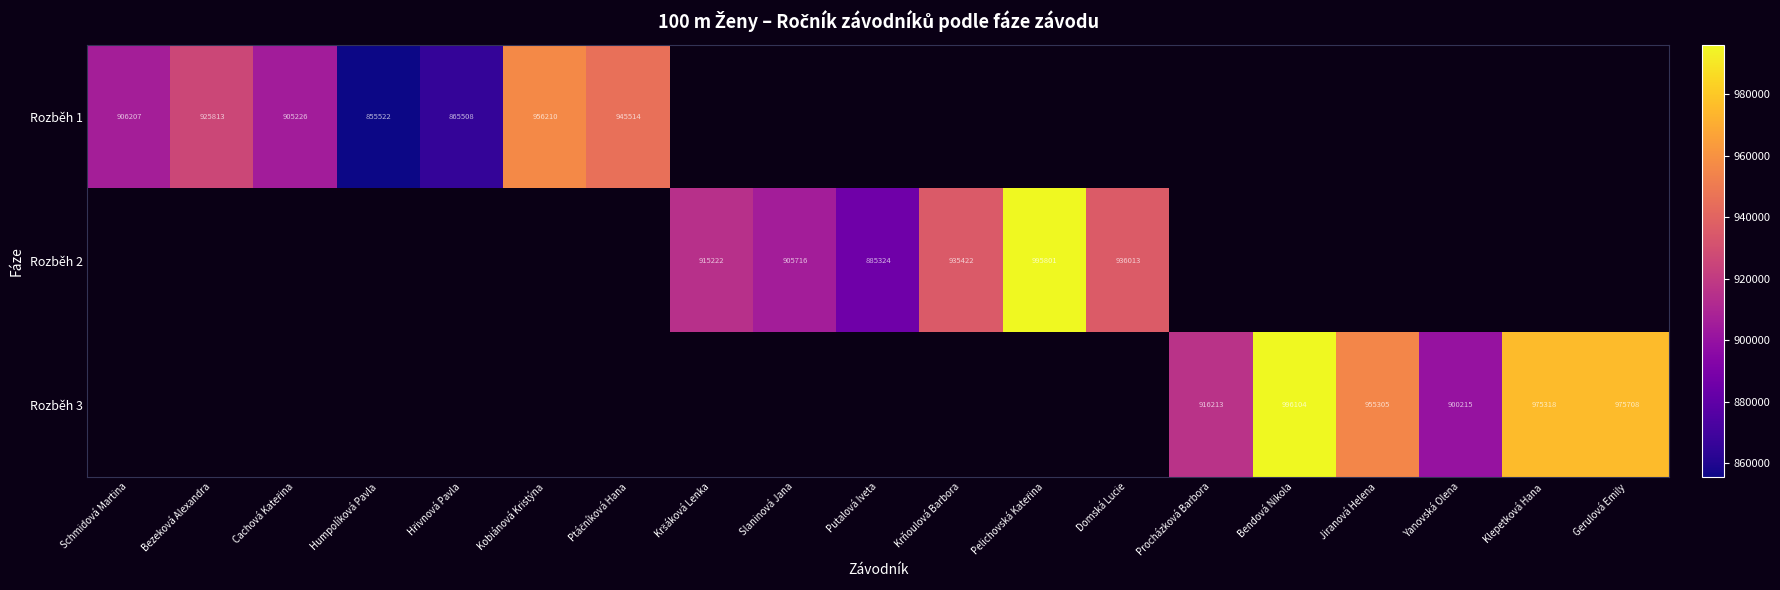

Which label corresponds to the largest value in the chart?

Bendová Nikola